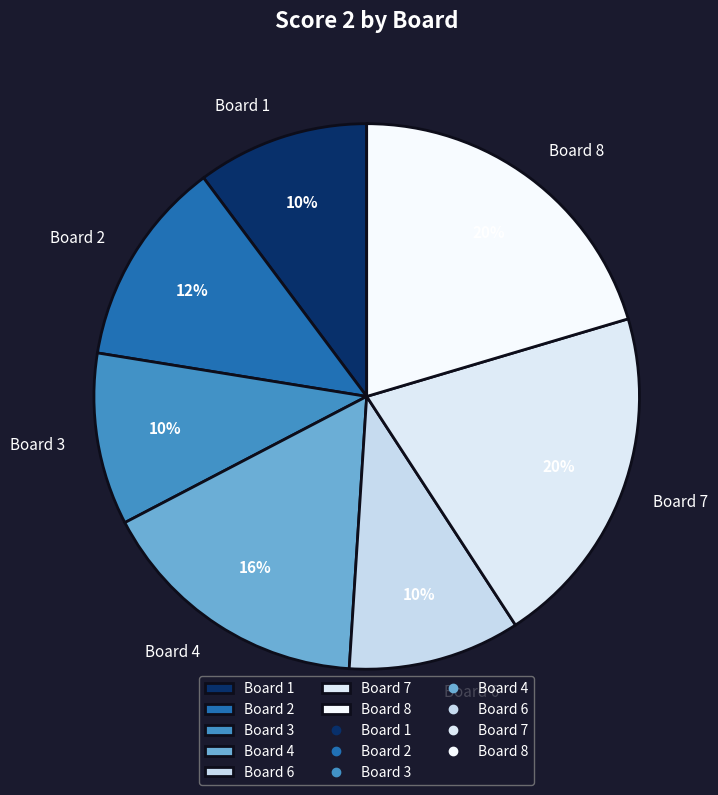

Count the number of slices in the pie.

7